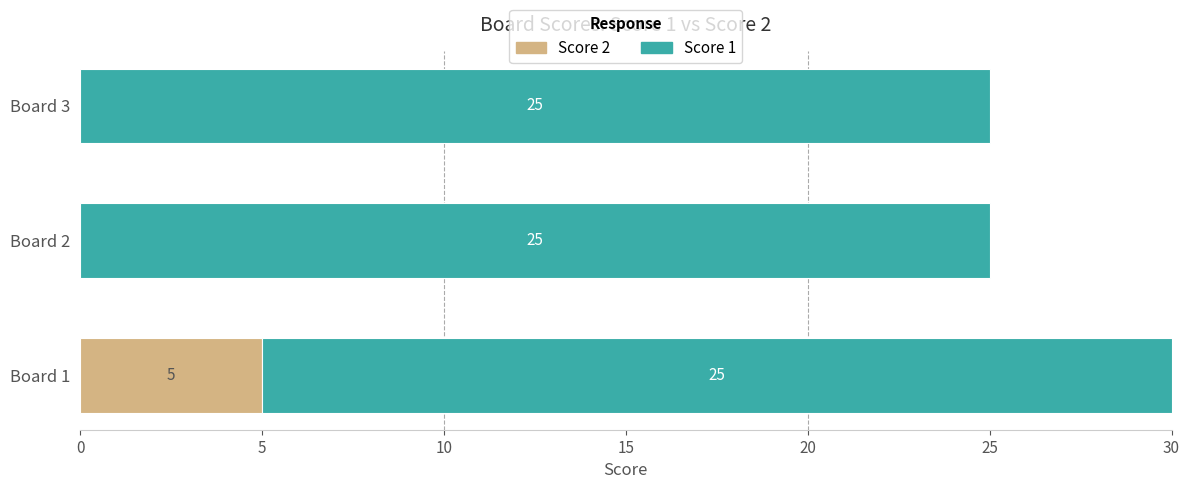

What is the sum of all Score 2 values?

5